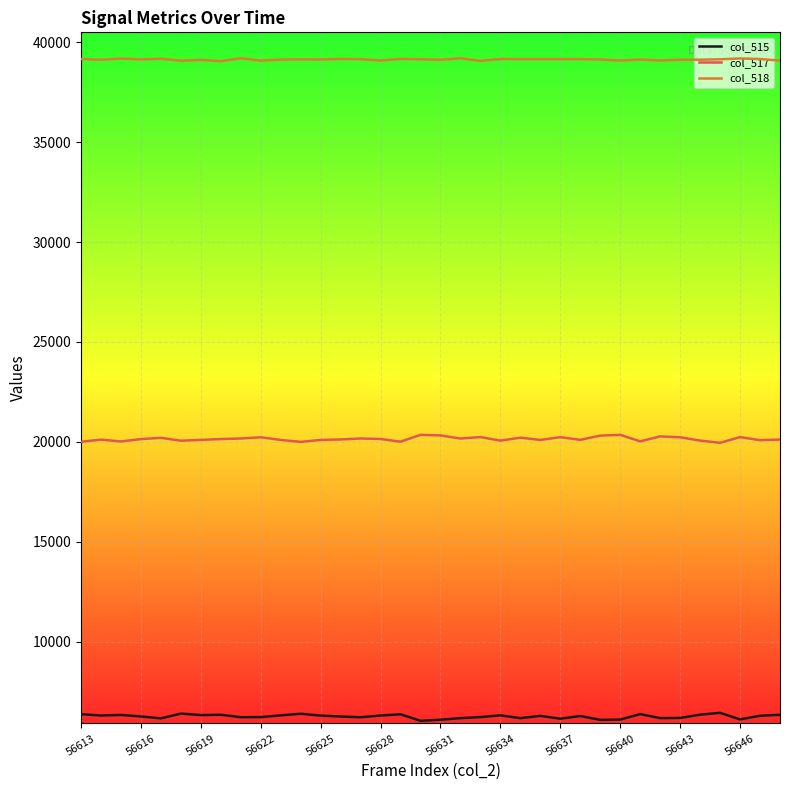

Rank the series by their average value, from lowest to highest.

col_515, col_517, col_518